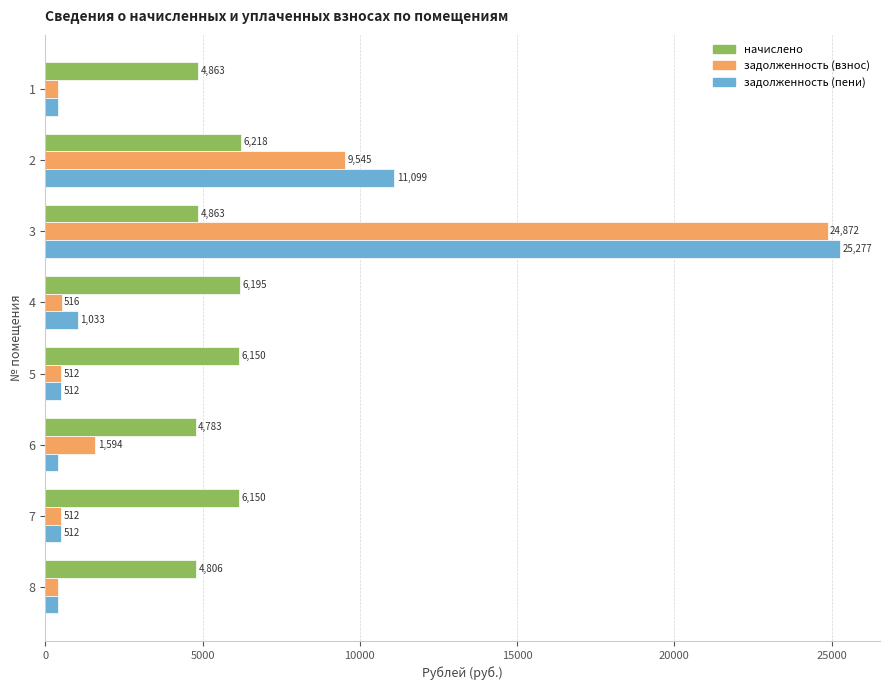

Rank the series by their average value, from highest to lowest.

начислено, задолженность (пени), задолженность (взнос)